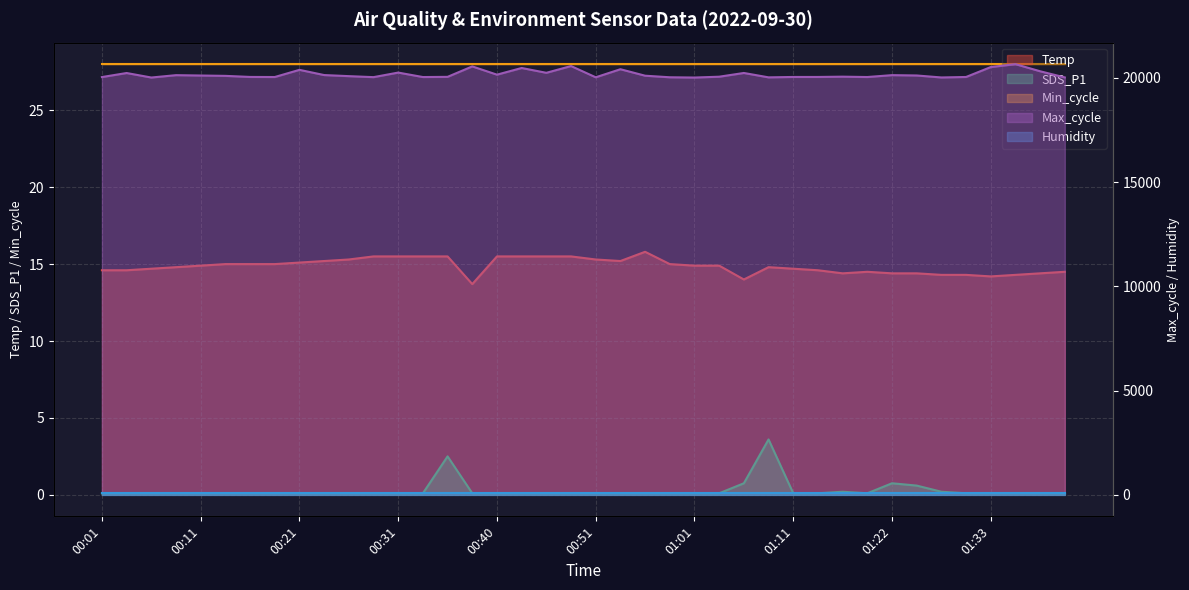

At how many categories does at least one series exceed 15115?

40